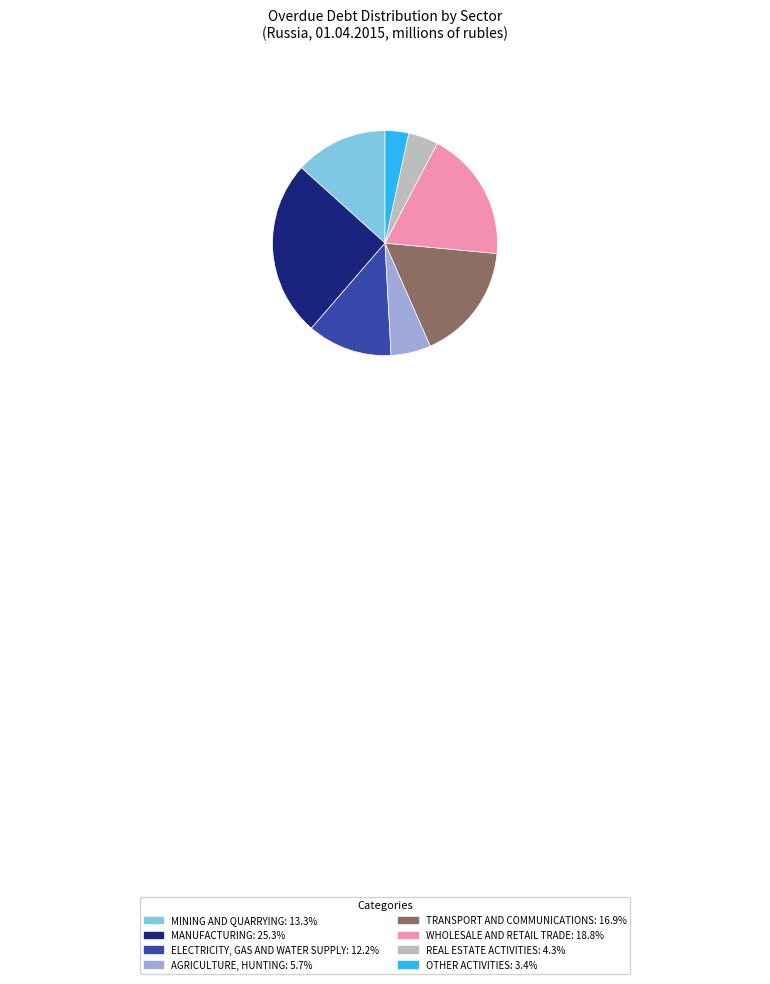

Is there a majority slice in this chart?

No